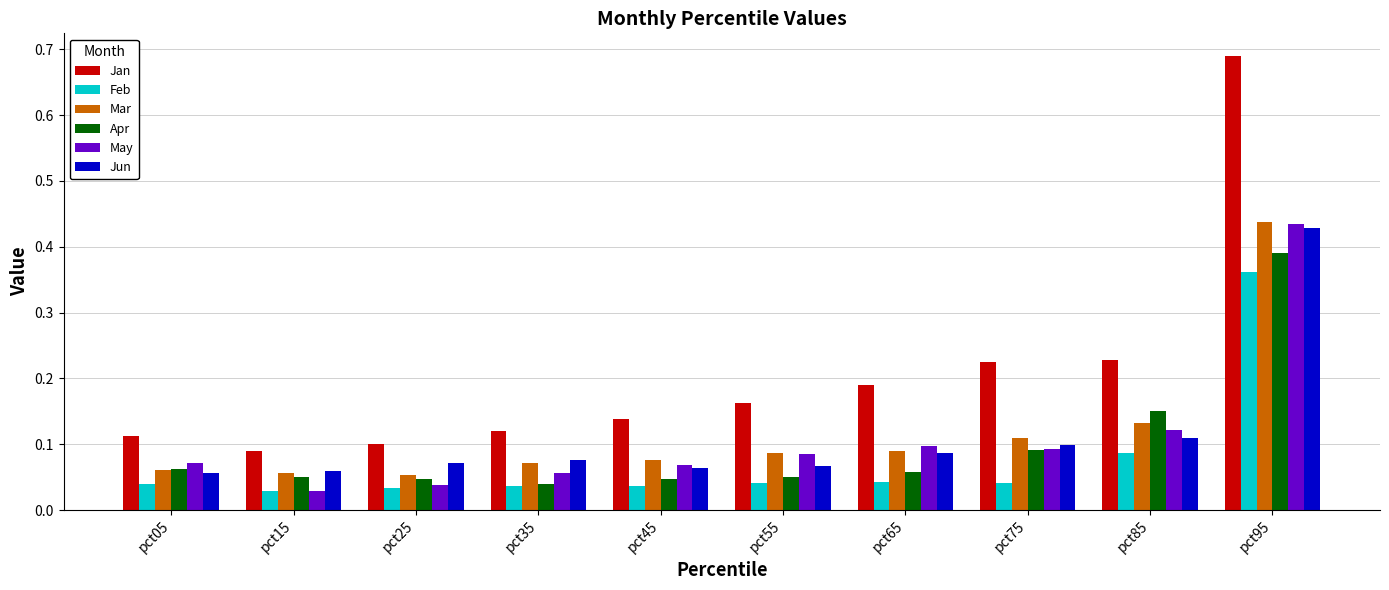

Count the Jun values in the range 0 to 1.

10